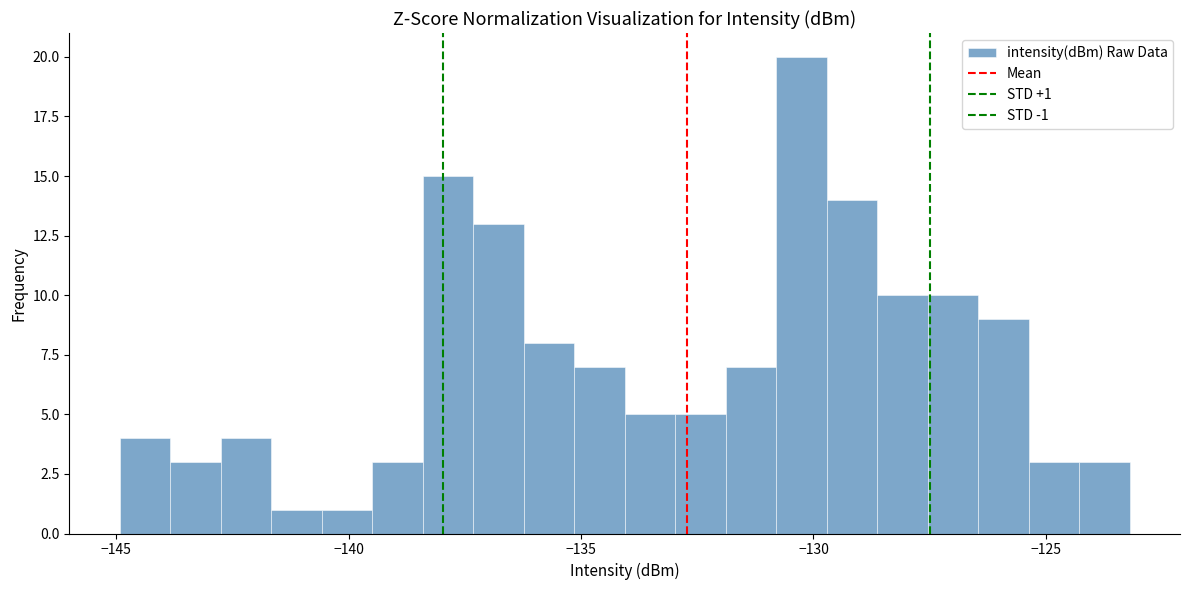

Read against the x-axis, roughly where is the centre of the tallest bar?

-130.5